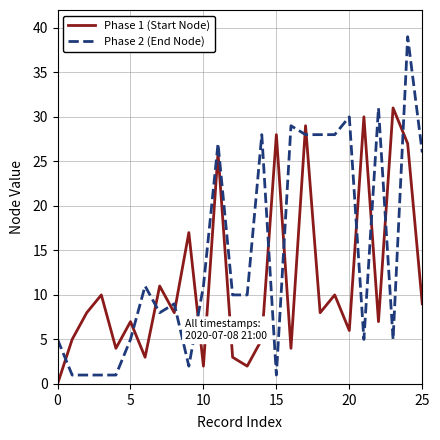

Which series has the largest total across all categories?

Phase 2 (End Node)